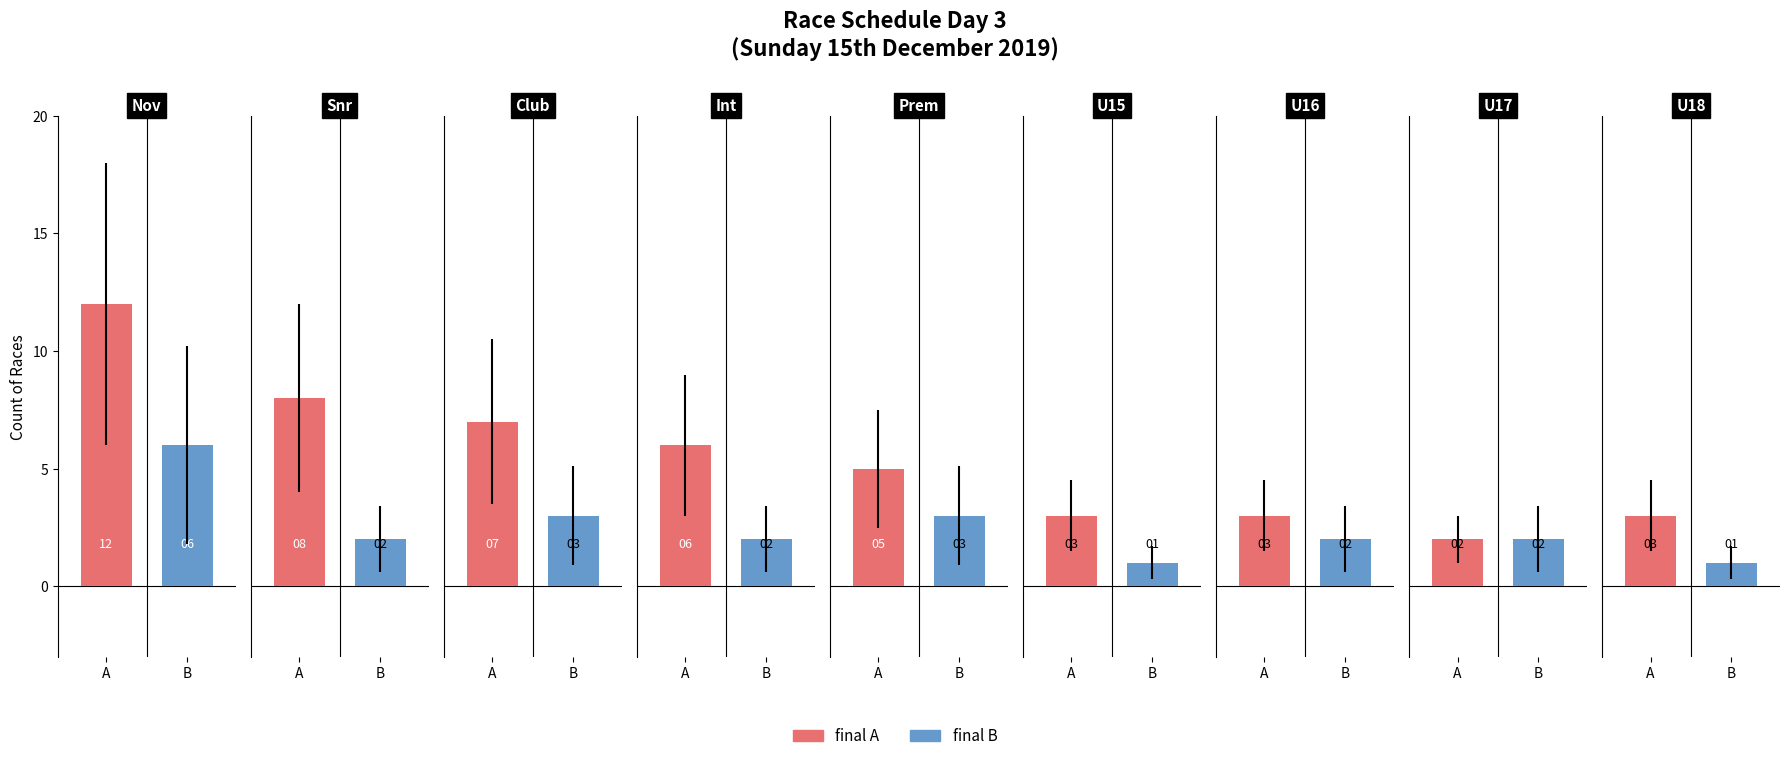

What value does the final A series have at 0, to the nearest 10?

10